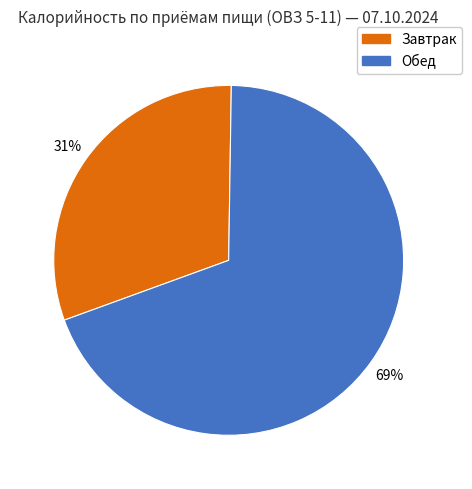

Does any single category account for the majority?

Yes